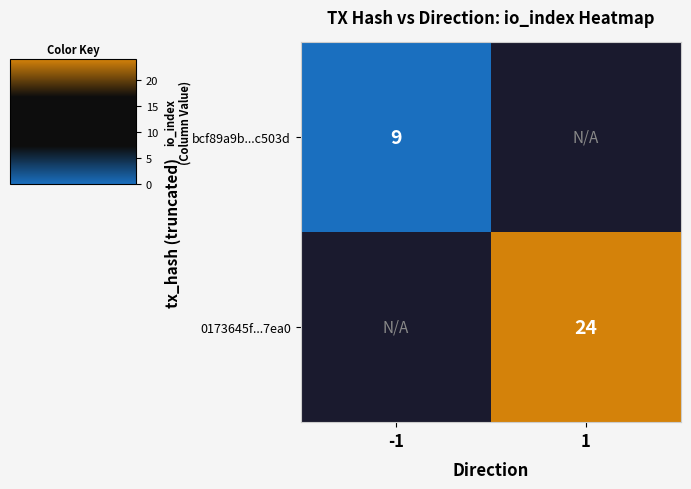

Is the value of 0173645f...7ea0 at 1 greater than the value of bcf89a9b...c503d at -1?

Yes